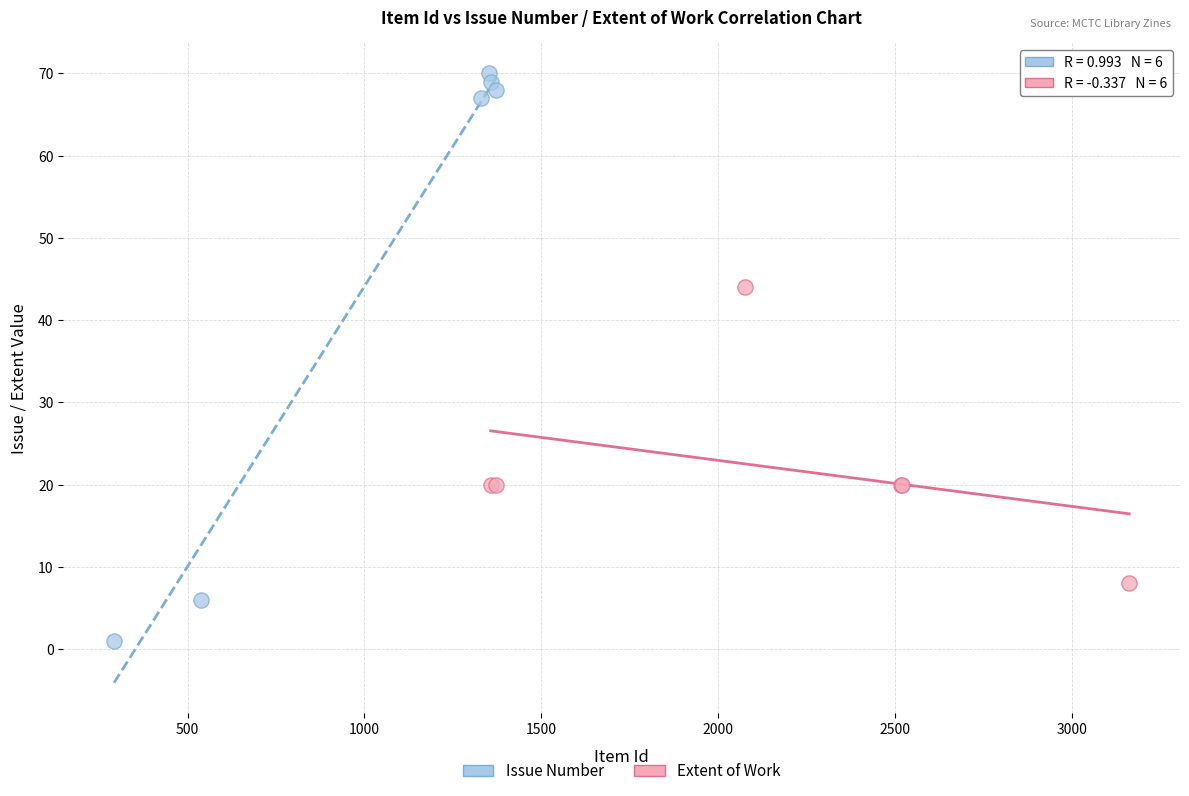

Which series contains the highest Y value?

Issue Number